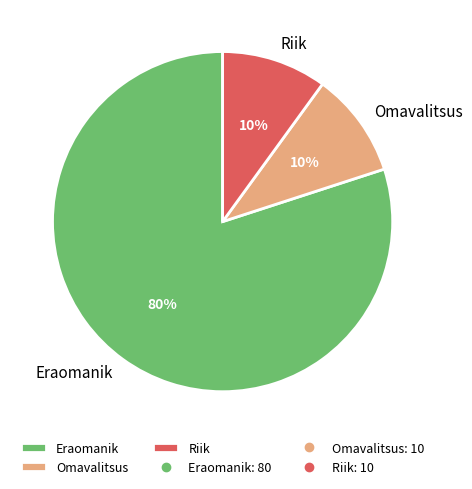

Count the number of slices in the pie.

3